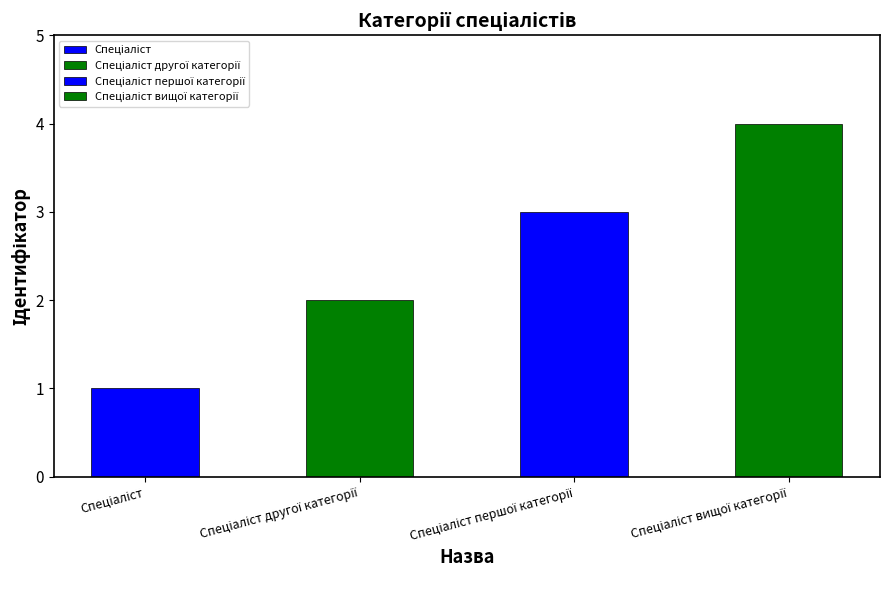

How many data points are above 3?

1